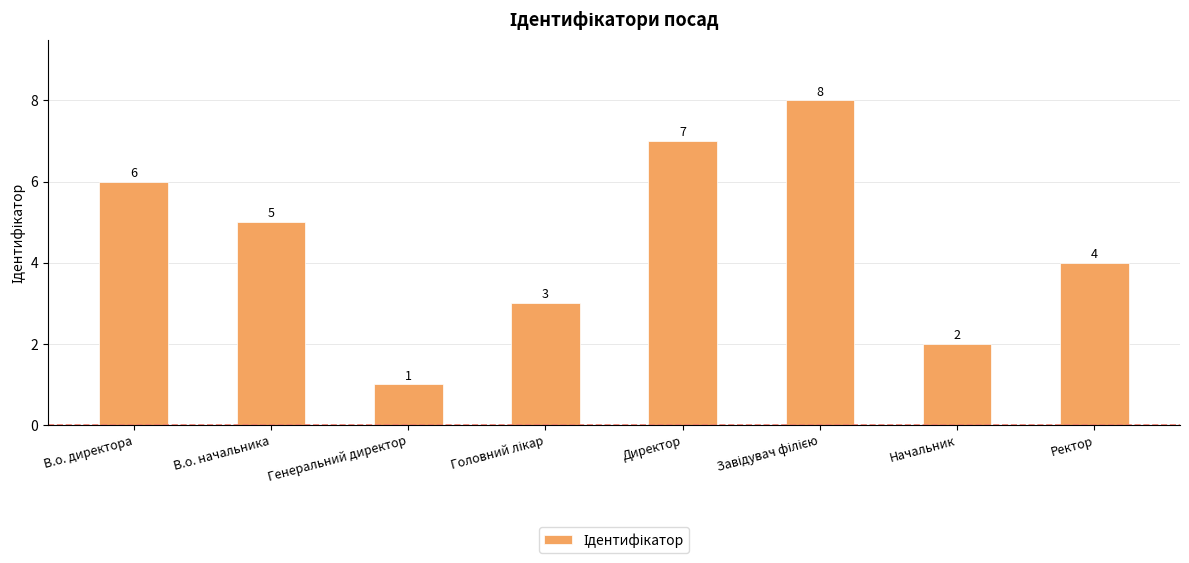

What is the change in value from В.о. директора to Директор?

+1